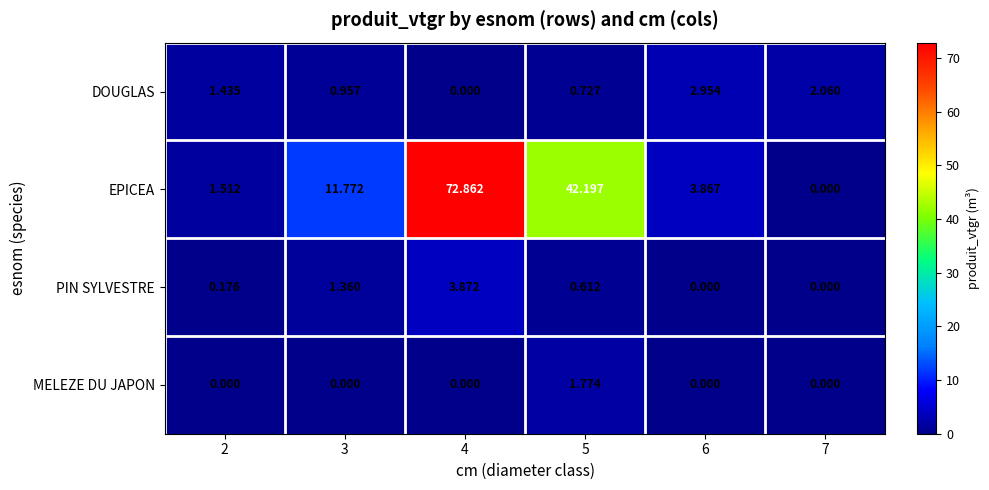

Which series has the widest spread of values?

EPICEA